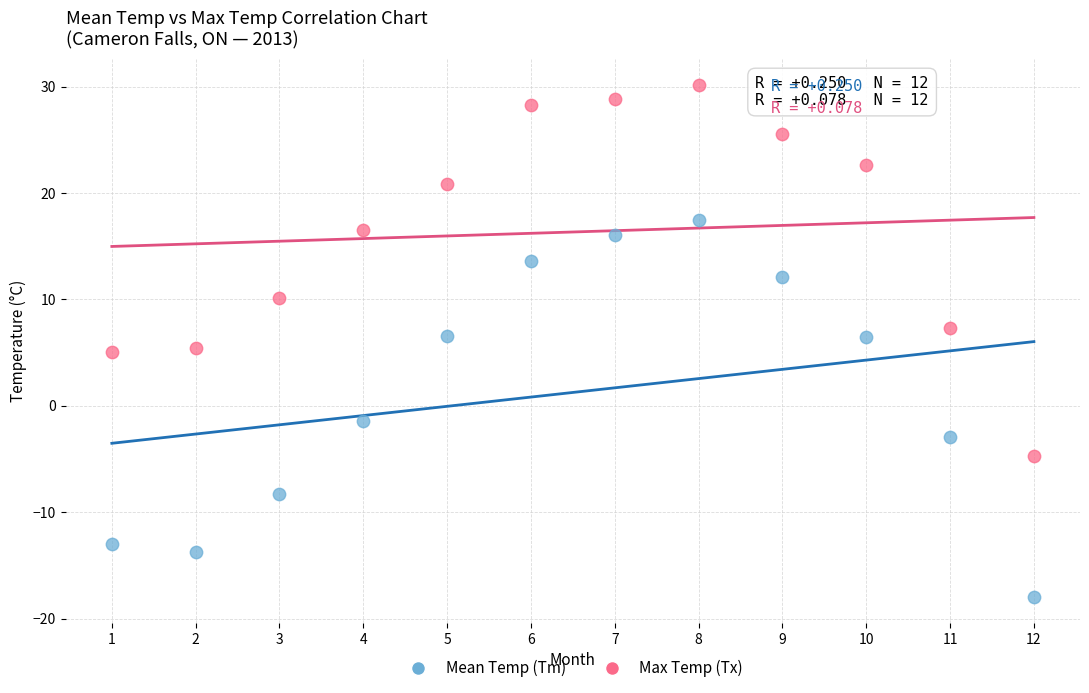

What are all the series names shown in the legend?

Mean Temp (Tm), Max Temp (Tx)